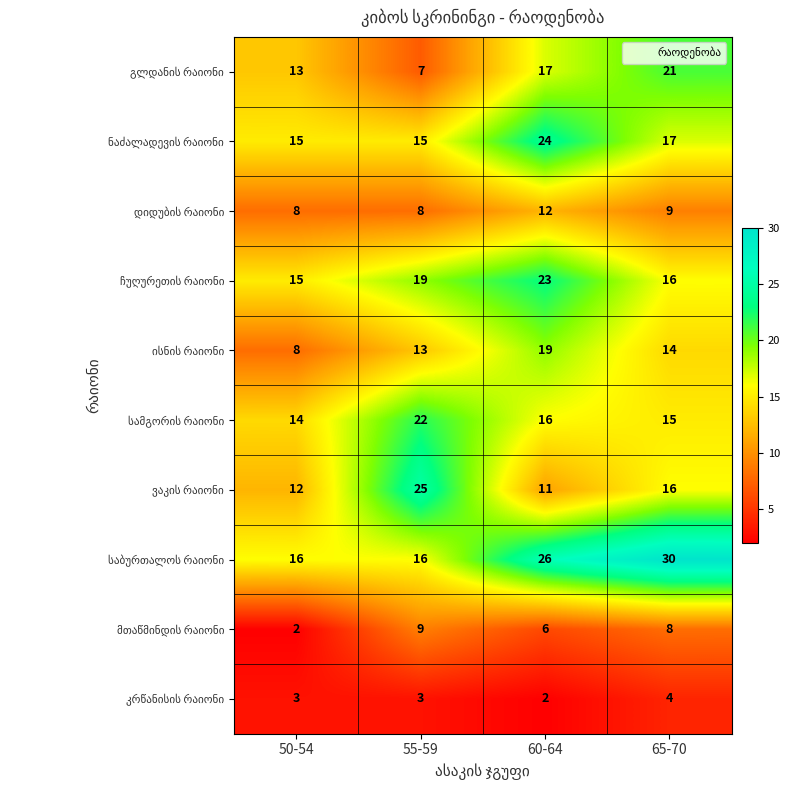

What is the greatest value displayed?

30